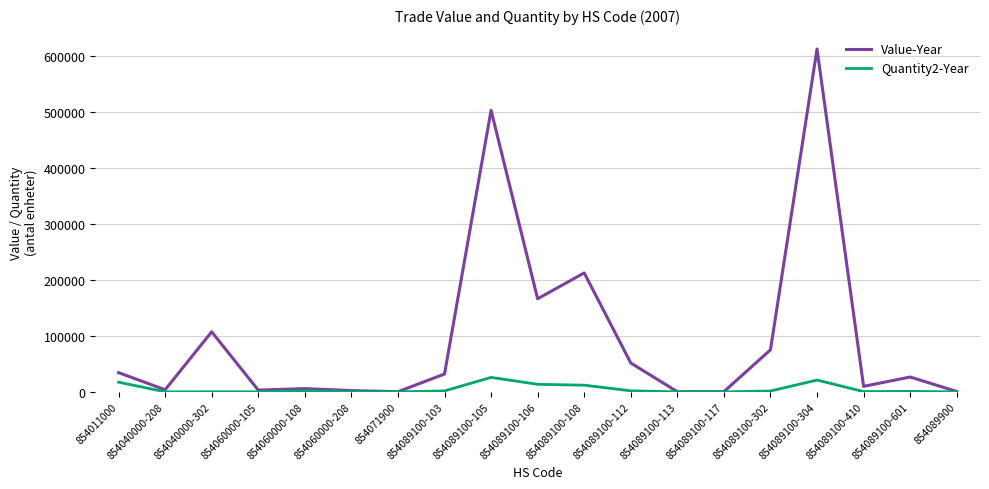

Which series has the largest range (max minus min)?

Value-Year